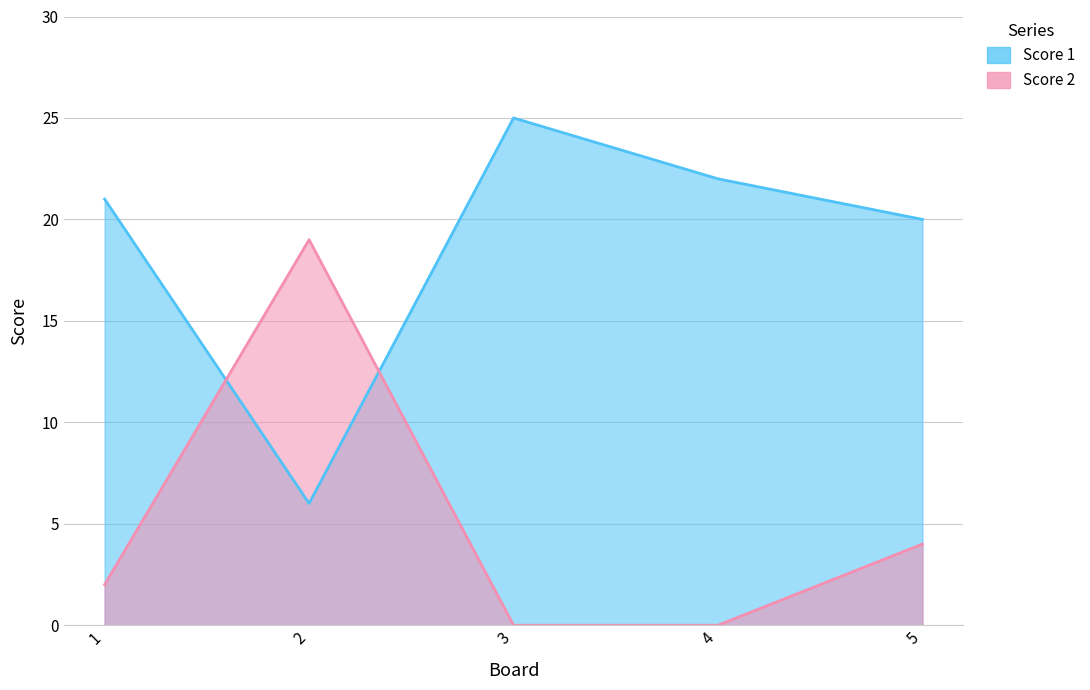

What is the sum of all Score 1 values?

94